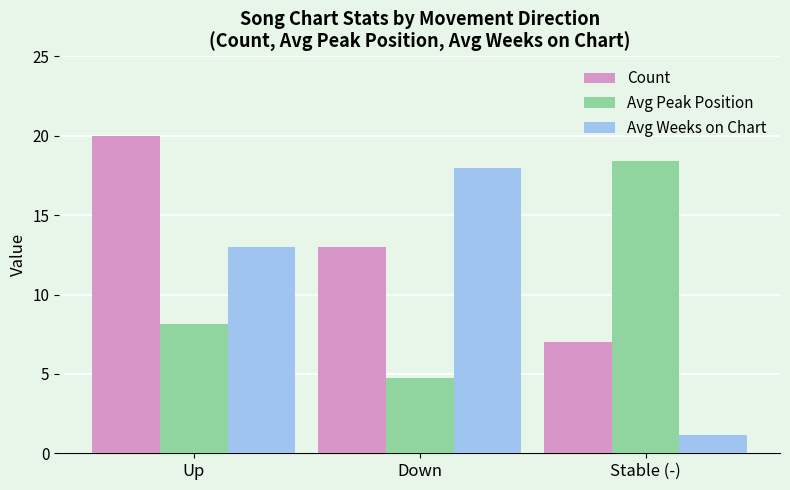

What are all the series names shown in the legend?

Count, Avg Peak Position, Avg Weeks on Chart